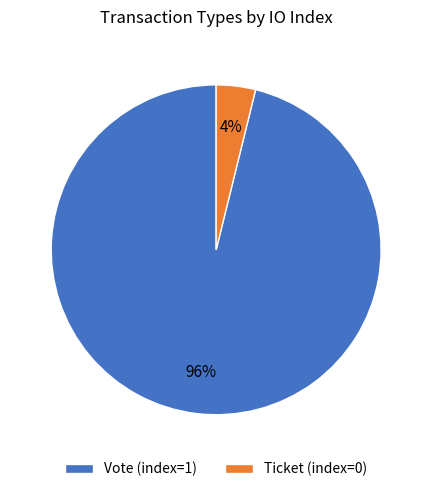

Count the number of slices in the pie.

2